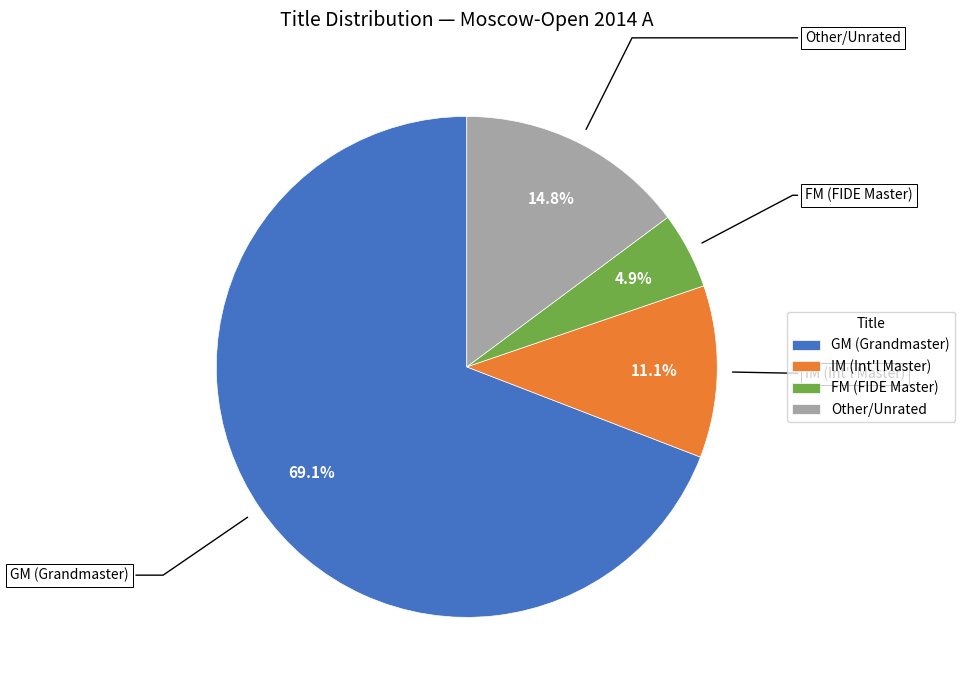

Which slice represents more than half of the pie?

GM (Grandmaster)